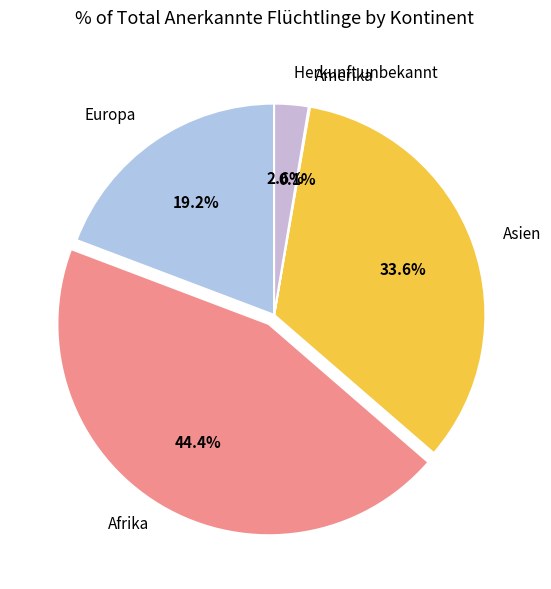

Combined, do Europa and Asien account for over 50%?

Yes